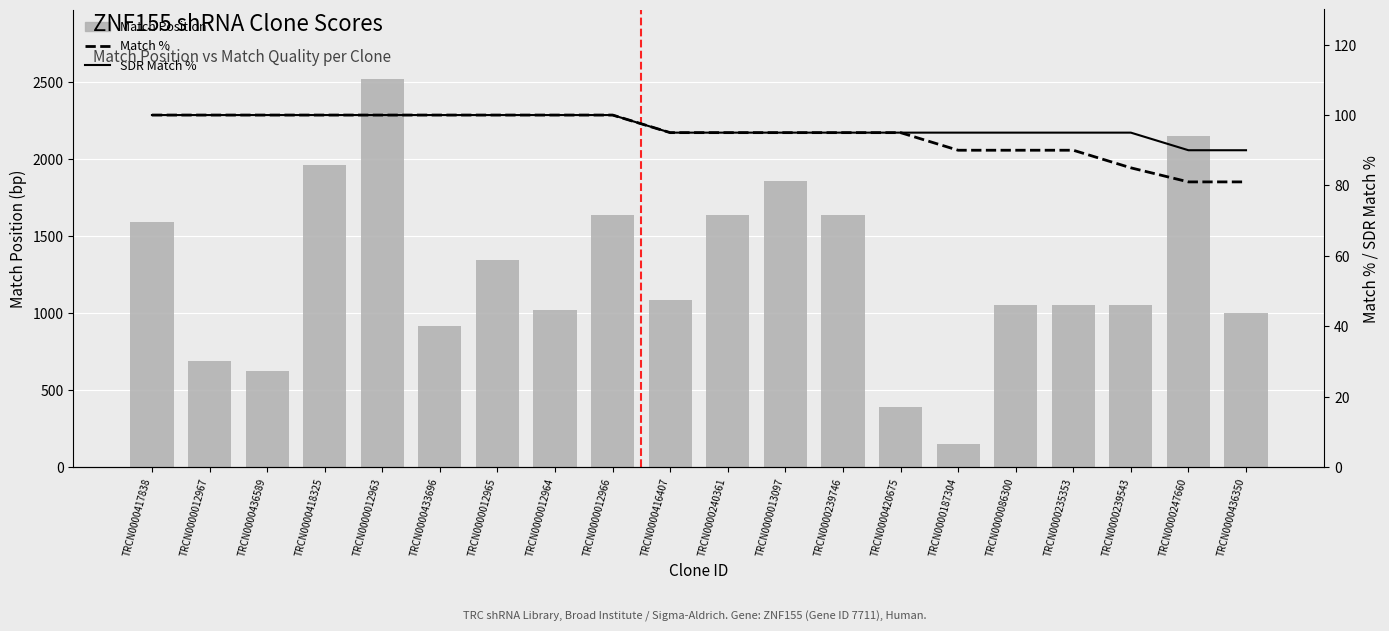

Which has a higher value, TRCN0000239746 or TRCN0000187304?

TRCN0000239746